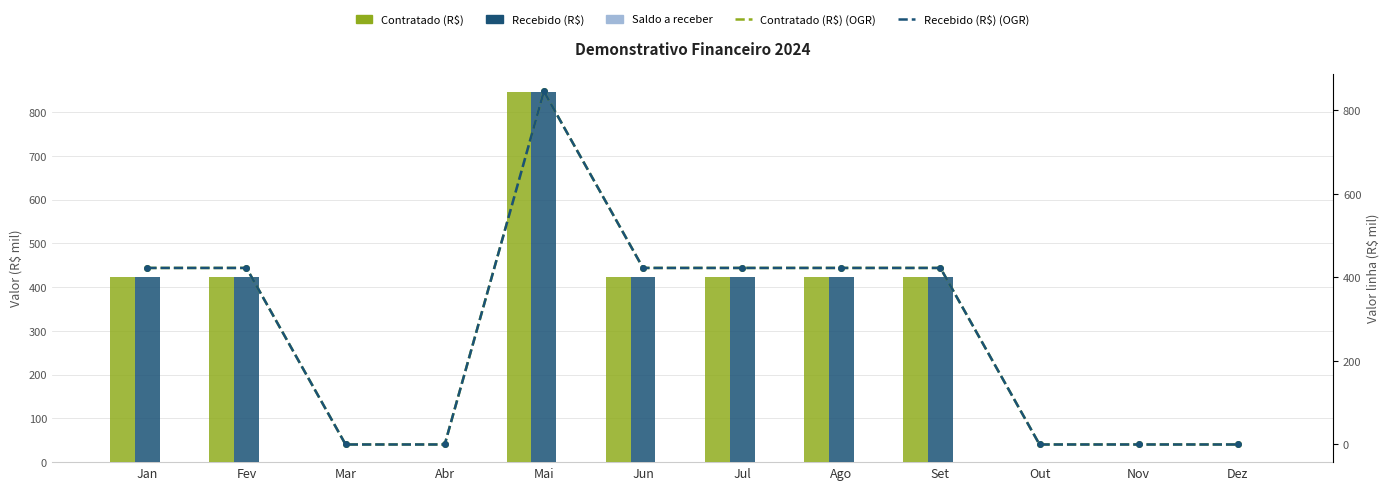

Rank the categories by Contratado (R$) value from lowest to highest.

Mar, Abr, Out, Nov, Dez, Jan, Fev, Jun, Jul, Ago, Set, Mai